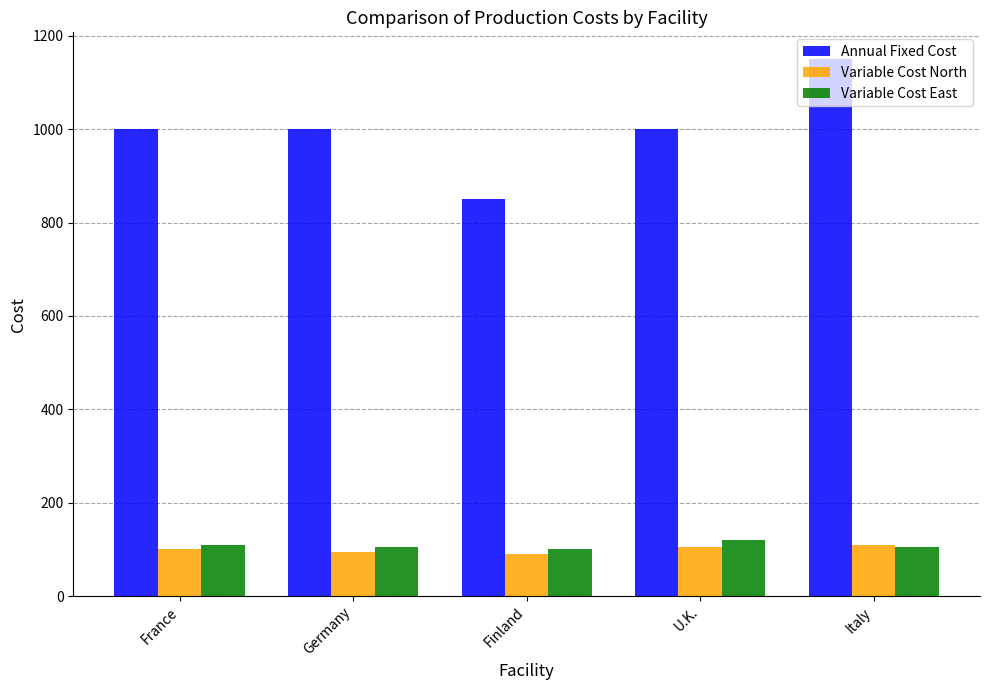

Does the chart contain stacked bars?

No